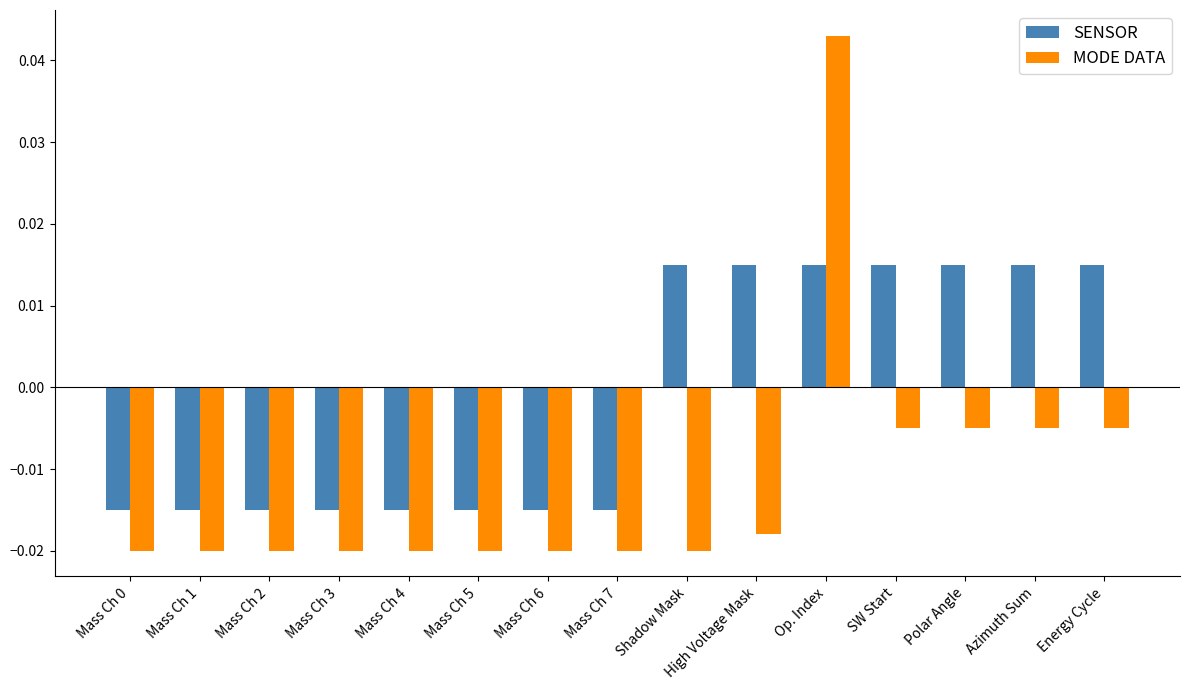

List the series in order of their overall mean, lowest first.

MODE DATA, SENSOR